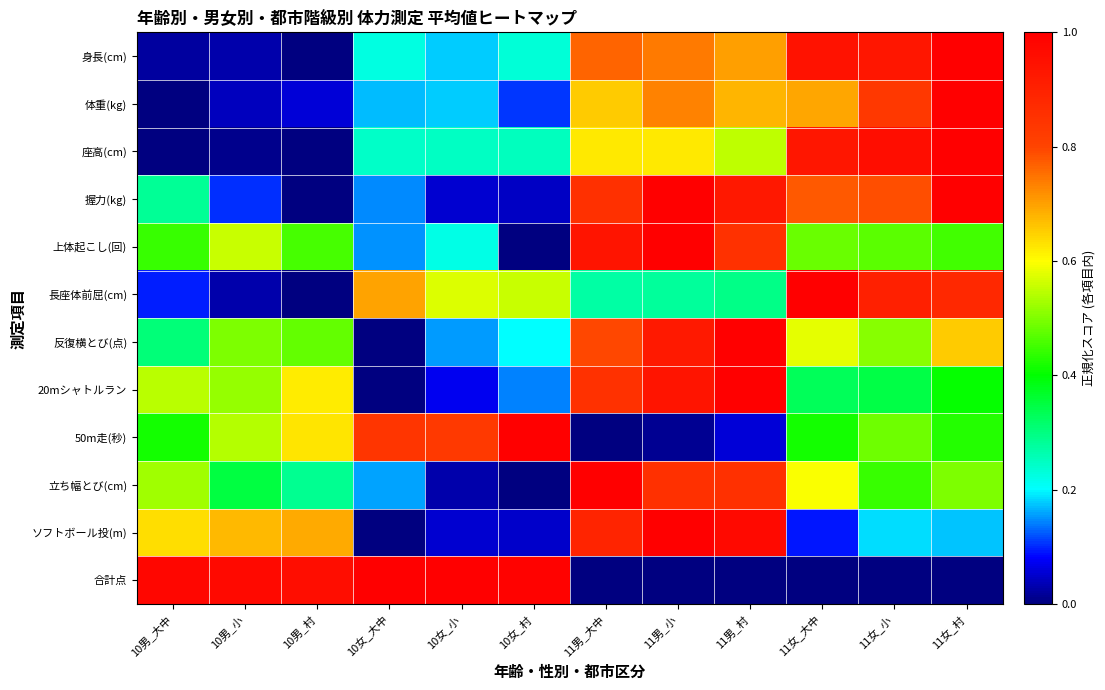

Reading left to right, transcribe all the data shown in this chart.

身長(cm): 10男_大中=0.0	10男_小=0.0	10男_村=0.0	10女_大中=0.2	10女_小=0.2	10女_村=0.2	11男_大中=0.8	11男_小=0.7	11男_村=0.7	11女_大中=0.9	11女_小=0.9	11女_村=1.0
体重(kg): 10男_大中=0.0	10男_小=0.0	10男_村=0.1	10女_大中=0.2	10女_小=0.2	10女_村=0.1	11男_大中=0.7	11男_小=0.7	11男_村=0.7	11女_大中=0.7	11女_小=0.8	11女_村=1.0
座高(cm): 10男_大中=0.0	10男_小=0.0	10男_村=0.0	10女_大中=0.2	10女_小=0.2	10女_村=0.3	11男_大中=0.6	11男_小=0.6	11男_村=0.5	11女_大中=0.9	11女_小=1.0	11女_村=1.0
握力(kg): 10男_大中=0.3	10男_小=0.1	10男_村=0.0	10女_大中=0.1	10女_小=0.1	10女_村=0.0	11男_大中=0.9	11男_小=1.0	11男_村=0.9	11女_大中=0.8	11女_小=0.8	11女_村=1.0
上体起こし(回): 10男_大中=0.4	10男_小=0.6	10男_村=0.5	10女_大中=0.1	10女_小=0.2	10女_村=0.0	11男_大中=0.9	11男_小=1.0	11男_村=0.9	11女_大中=0.5	11女_小=0.5	11女_村=0.5
長座体前屈(cm): 10男_大中=0.1	10男_小=0.0	10男_村=0.0	10女_大中=0.7	10女_小=0.6	10女_村=0.6	11男_大中=0.3	11男_小=0.3	11男_村=0.3	11女_大中=1.0	11女_小=0.9	11女_村=0.9
反復横とび(点): 10男_大中=0.3	10男_小=0.5	10男_村=0.5	10女_大中=0.0	10女_小=0.2	10女_村=0.2	11男_大中=0.8	11男_小=0.9	11男_村=1.0	11女_大中=0.6	11女_小=0.5	11女_村=0.7
20mシャトルラン: 10男_大中=0.5	10男_小=0.5	10男_村=0.6	10女_大中=0.0	10女_小=0.1	10女_村=0.1	11男_大中=0.9	11男_小=0.9	11男_村=1.0	11女_大中=0.3	11女_小=0.3	11女_村=0.4
50m走(秒): 10男_大中=0.4	10男_小=0.5	10男_村=0.6	10女_大中=0.8	10女_小=0.8	10女_村=1.0	11男_大中=0.0	11男_小=0.0	11男_村=0.1	11女_大中=0.4	11女_小=0.5	11女_村=0.4
立ち幅とび(cm): 10男_大中=0.5	10男_小=0.3	10男_村=0.3	10女_大中=0.2	10女_小=0.0	10女_村=0.0	11男_大中=1.0	11男_小=0.9	11男_村=0.9	11女_大中=0.6	11女_小=0.4	11女_村=0.5
ソフトボール投(m): 10男_大中=0.6	10男_小=0.7	10男_村=0.7	10女_大中=0.0	10女_小=0.1	10女_村=0.1	11男_大中=0.9	11男_小=1.0	11男_村=1.0	11女_大中=0.1	11女_小=0.2	11女_村=0.2
合計点: 10男_大中=1.0	10男_小=1.0	10男_村=1.0	10女_大中=1.0	10女_小=1.0	10女_村=1.0	11男_大中=0.0	11男_小=0.0	11男_村=0.0	11女_大中=0.0	11女_小=0.0	11女_村=0.0